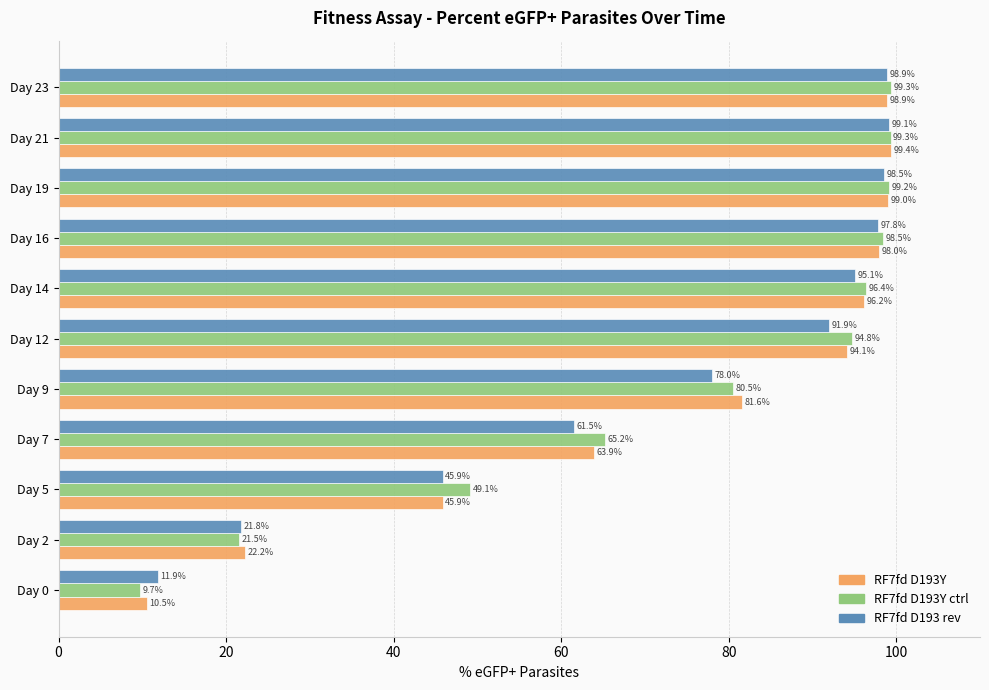

Which series has the widest spread of values?

RF7fd D193Y ctrl